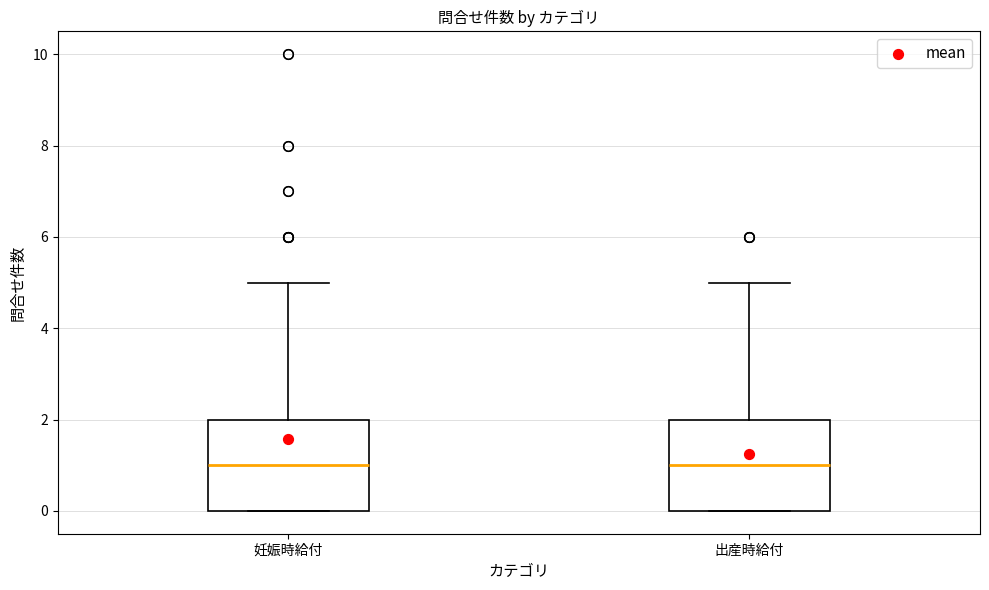

Where is the upper edge of the box for 妊娠時給付 on the y-axis? The values are not printed on the chart, so give them approximately, as read against the axis.

2